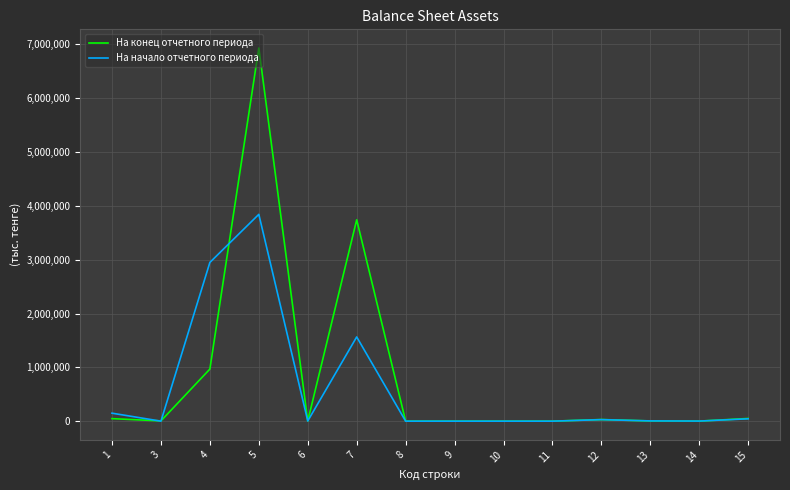

Rank the series by their maximum value, from highest to lowest.

На конец отчетного периода, На начало отчетного периода